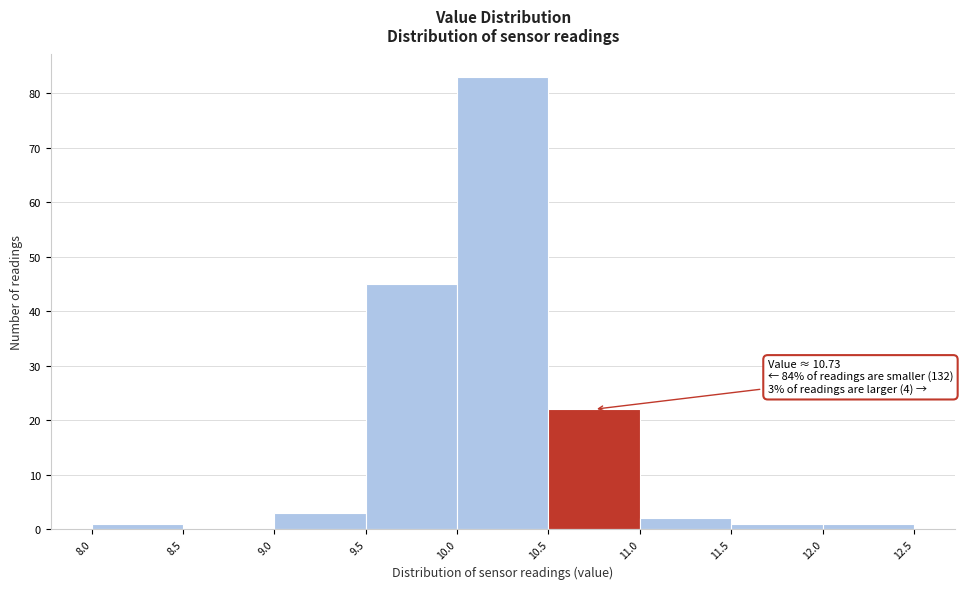

Which range on the x-axis has the tallest bar?

10.0 to 10.5